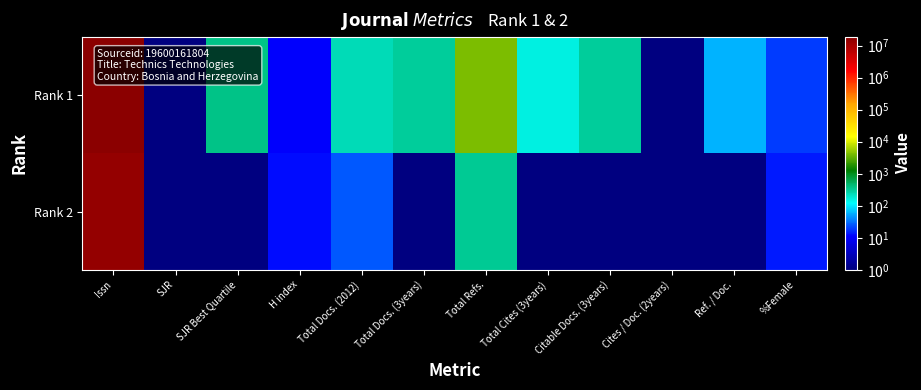

At which category is the sum across all series the highest?

Issn